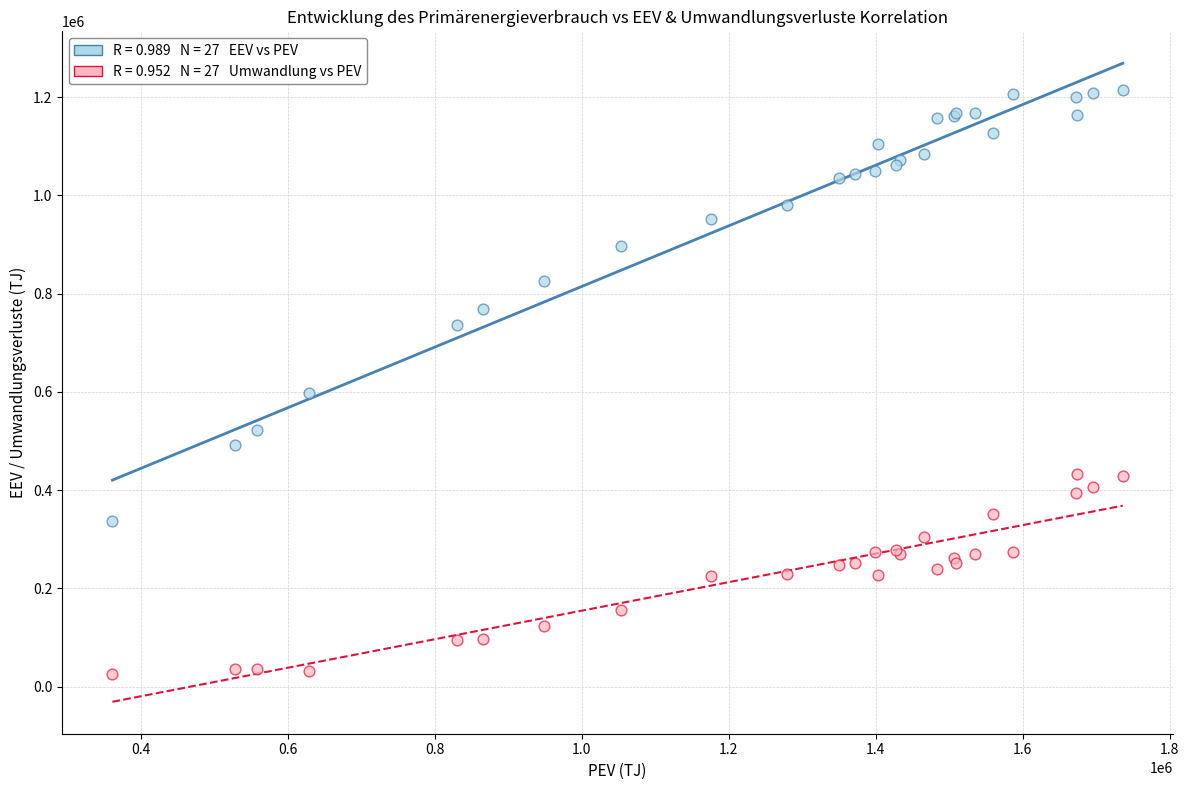

Across all series, what Y value is closest to 619308?

598000.0